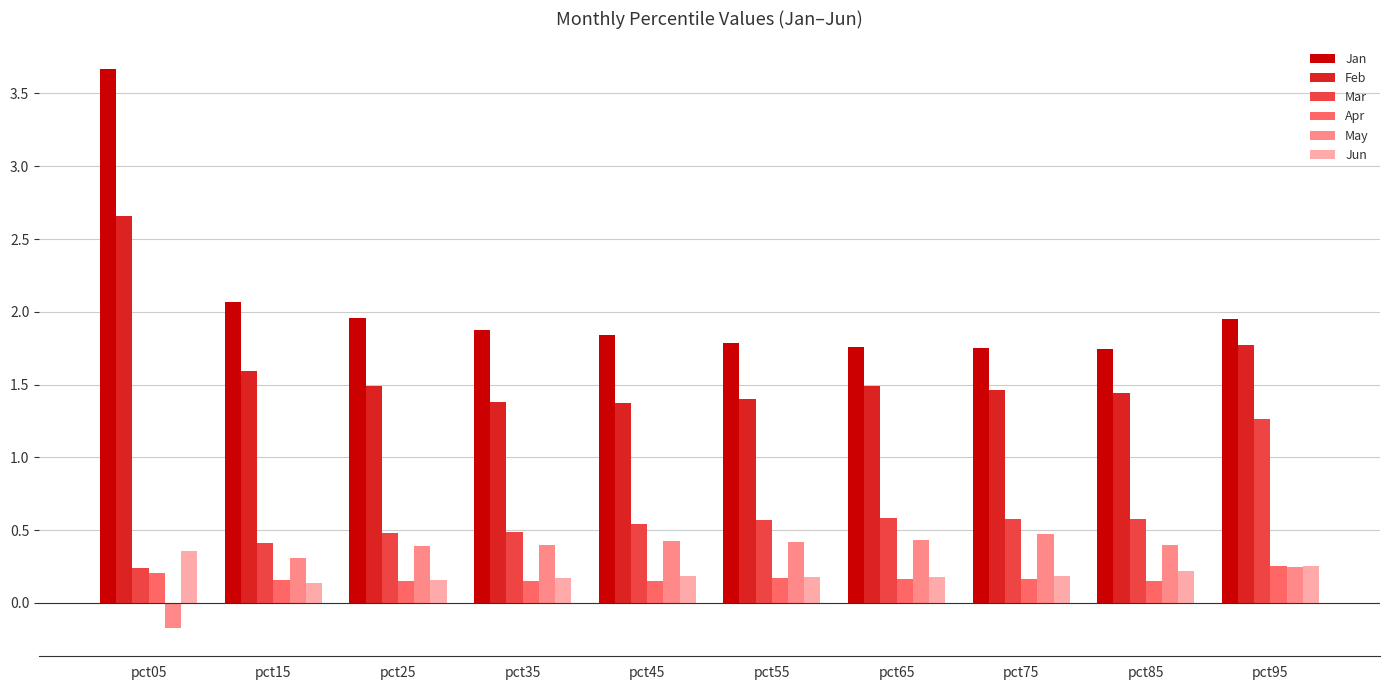

What is the maximum value shown in the chart?

3.7